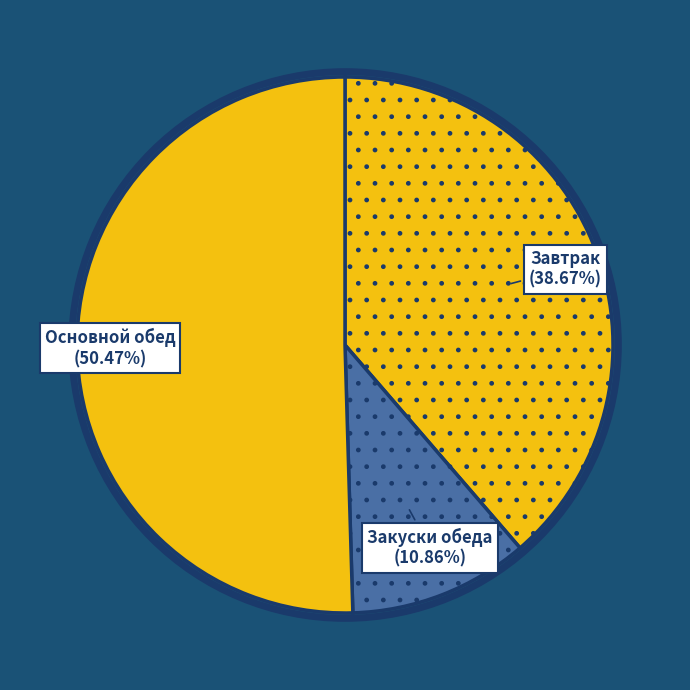

Does Основной обед represent more than half of the total?

Yes